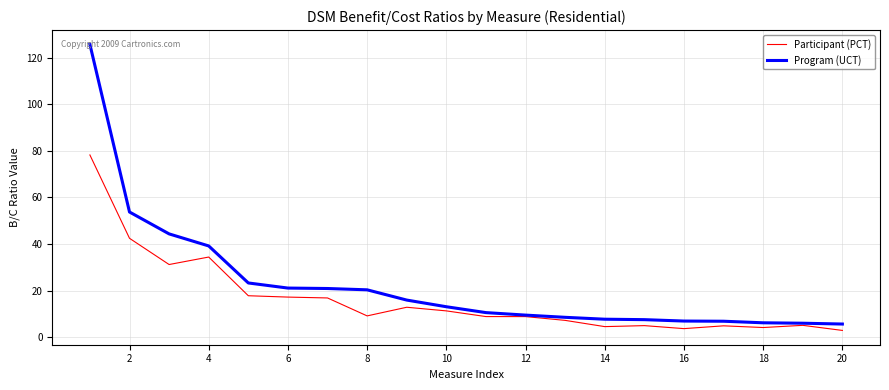

What is the difference between the maximum and minimum values in the Participant (PCT) series?

75.3